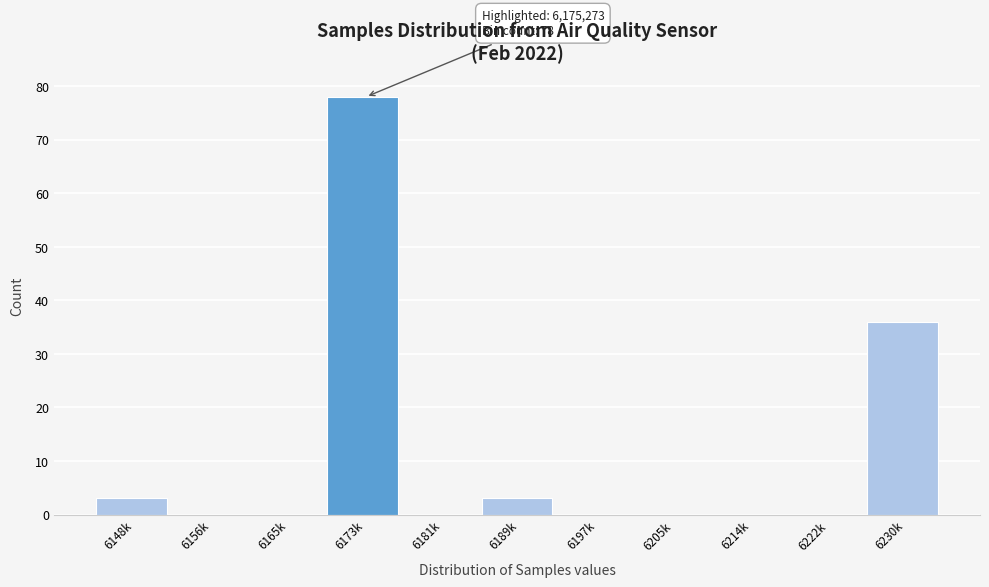

Reading right to left, list all the values displayed in this chart.

6230k=36	6222k=0	6214k=0	6205k=0	6197k=0	6189k=3	6181k=0	6173k=78	6165k=0	6156k=0	6148k=3